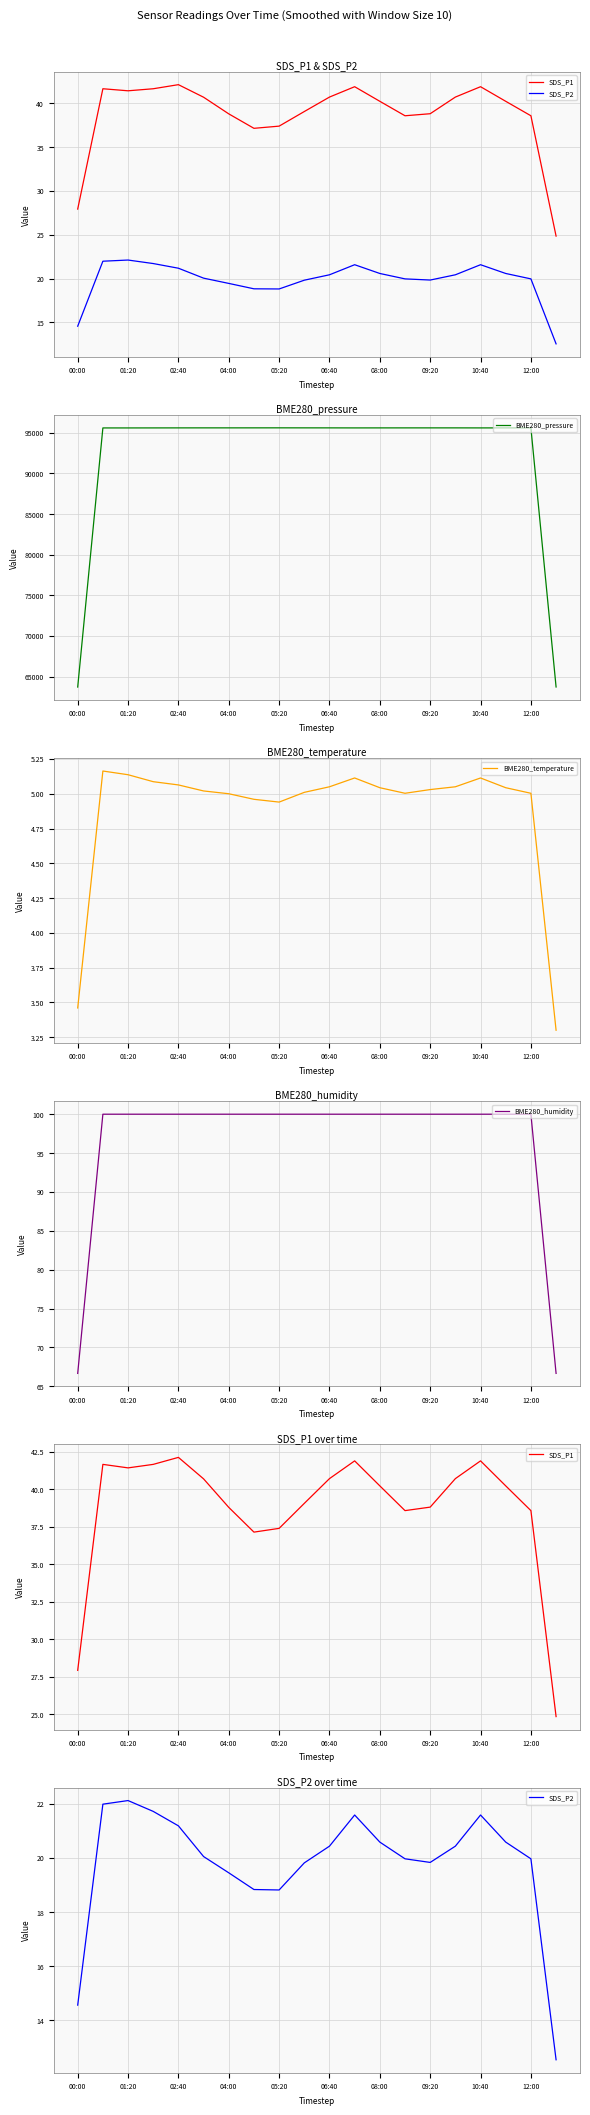

Where is BME280_pressure nearest to the value 79659?

01:20